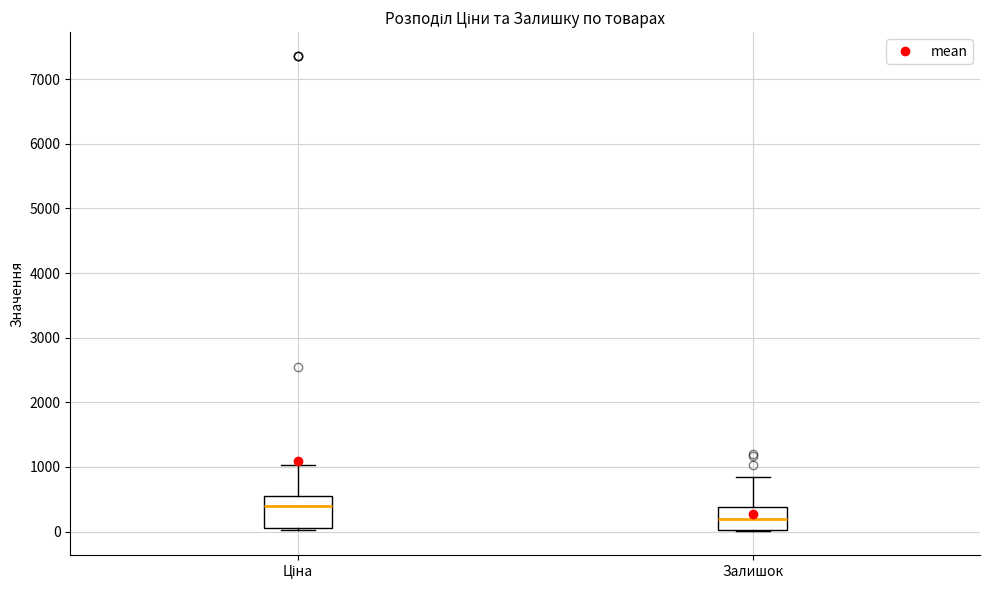

Which box's median line is the highest?

Ціна